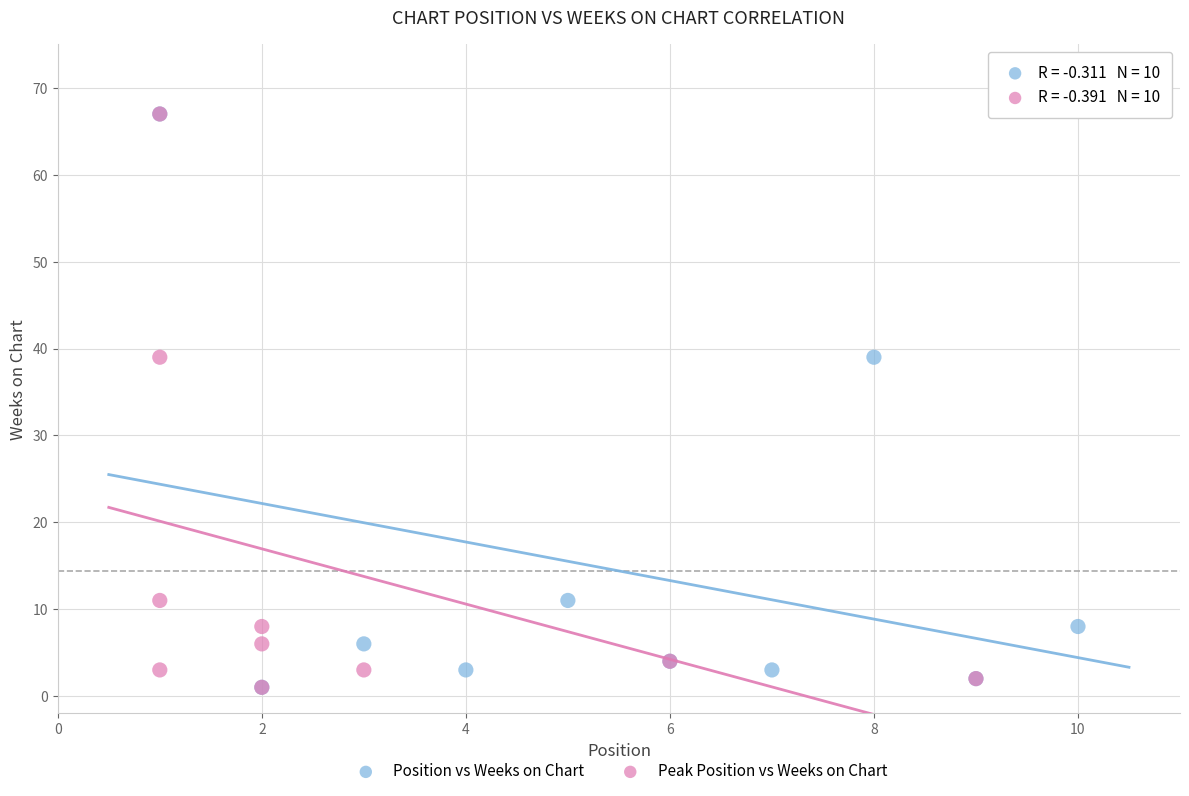

What are all the series names shown in the legend?

Position vs Weeks on Chart, Peak Position vs Weeks on Chart